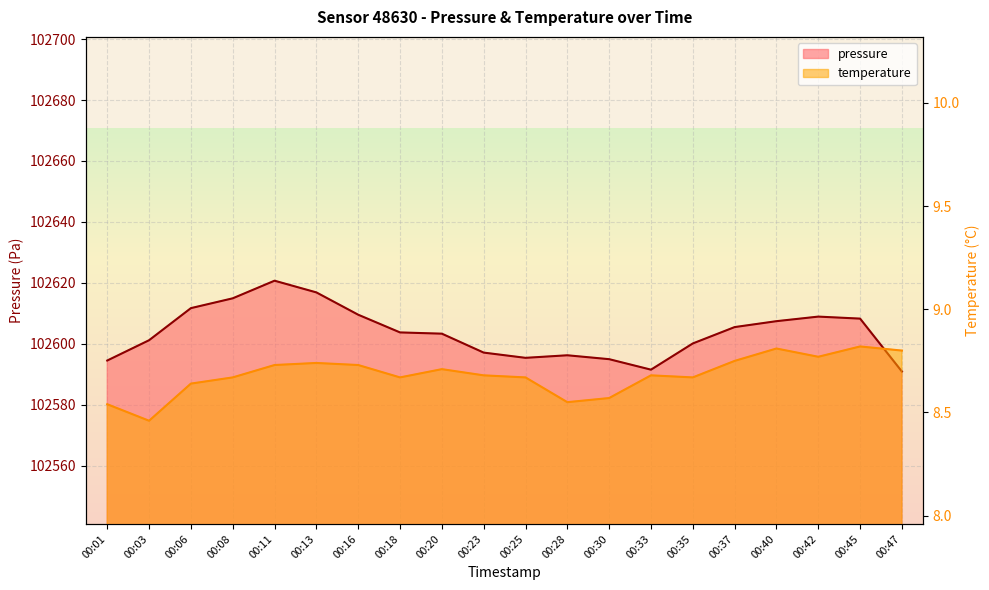

What is the value of the temperature point at the 9th from the left?

8.7